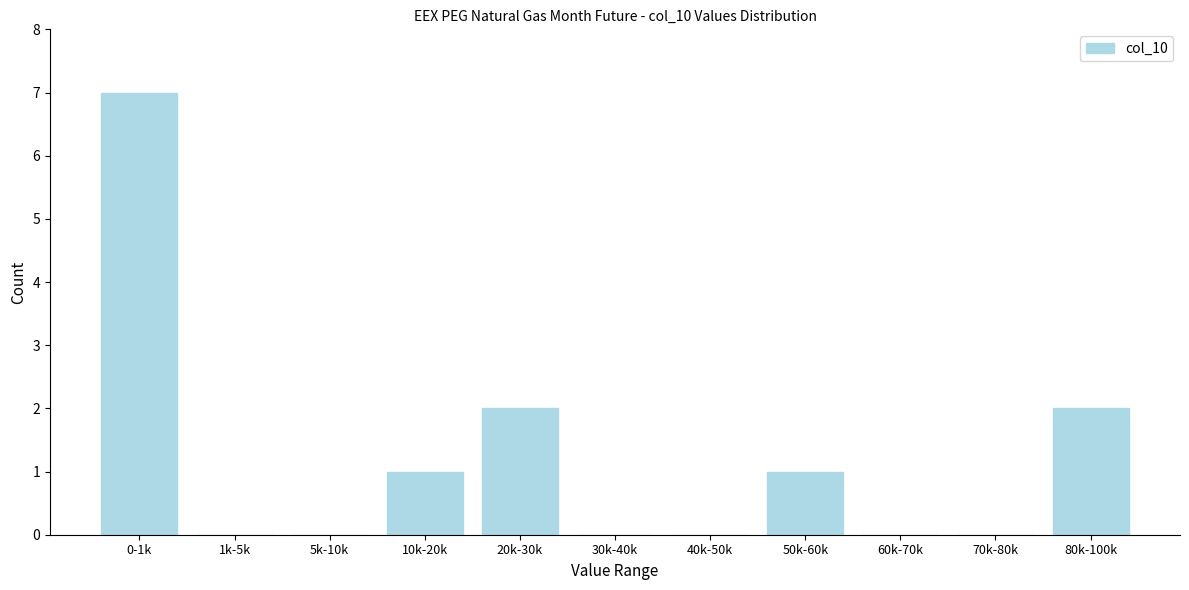

Reading left to right, extract all data points from this chart.

0-1k=7	1k-5k=0	5k-10k=0	10k-20k=1	20k-30k=2	30k-40k=0	40k-50k=0	50k-60k=1	60k-70k=0	70k-80k=0	80k-100k=2